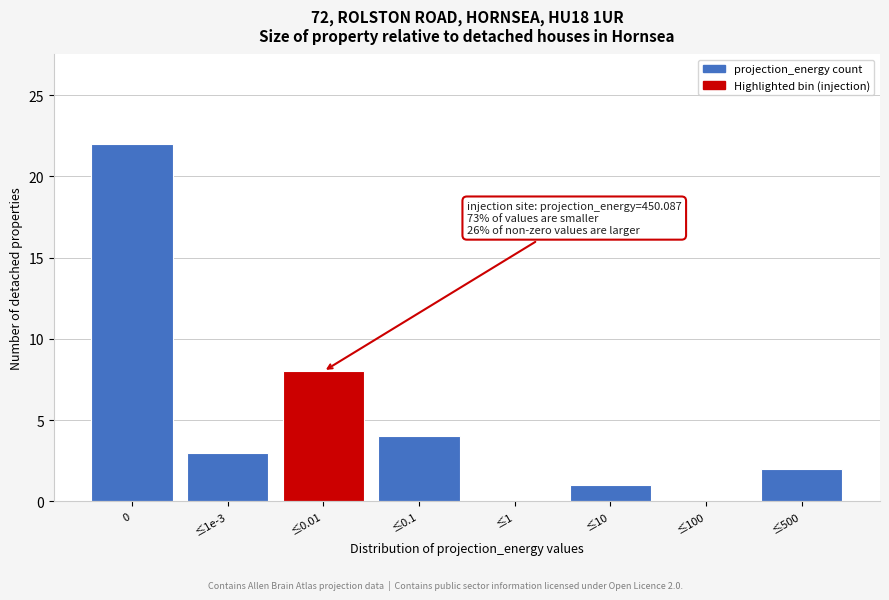

Reading left to right, what are all the values shown in this chart?

0=22	≤1e-3=3	≤0.01=8	≤0.1=4	≤1=0	≤10=1	≤100=0	≤500=2